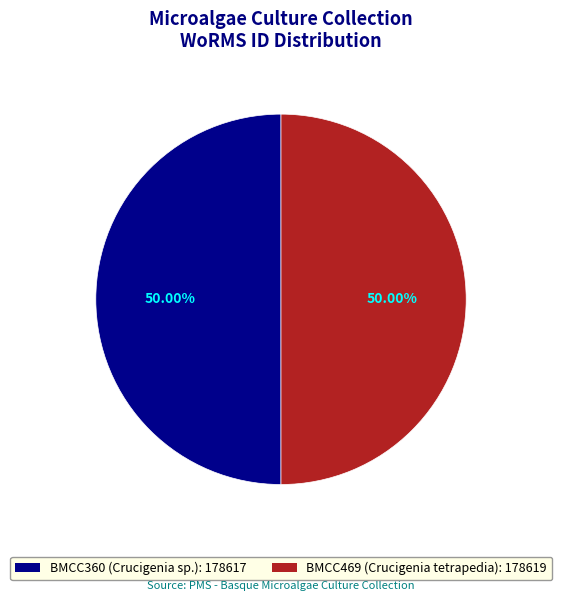

Combined, do BMCC360 (Crucigenia sp.) and BMCC469 (Crucigenia tetrapedia) account for over 50%?

Yes